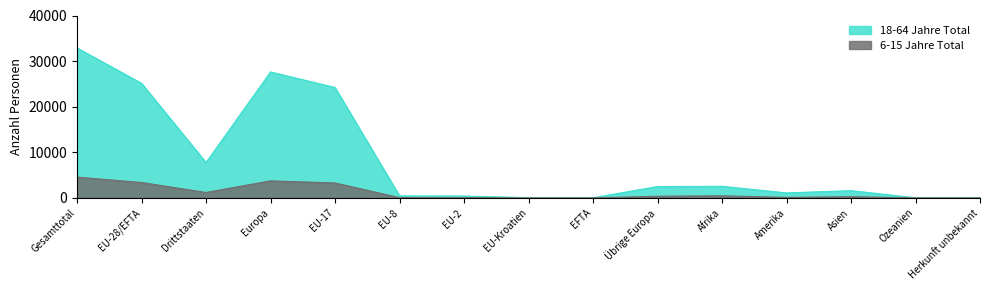

Is it true that 18-64 Jahre Total equals 15135 at Gesamttotal?

False